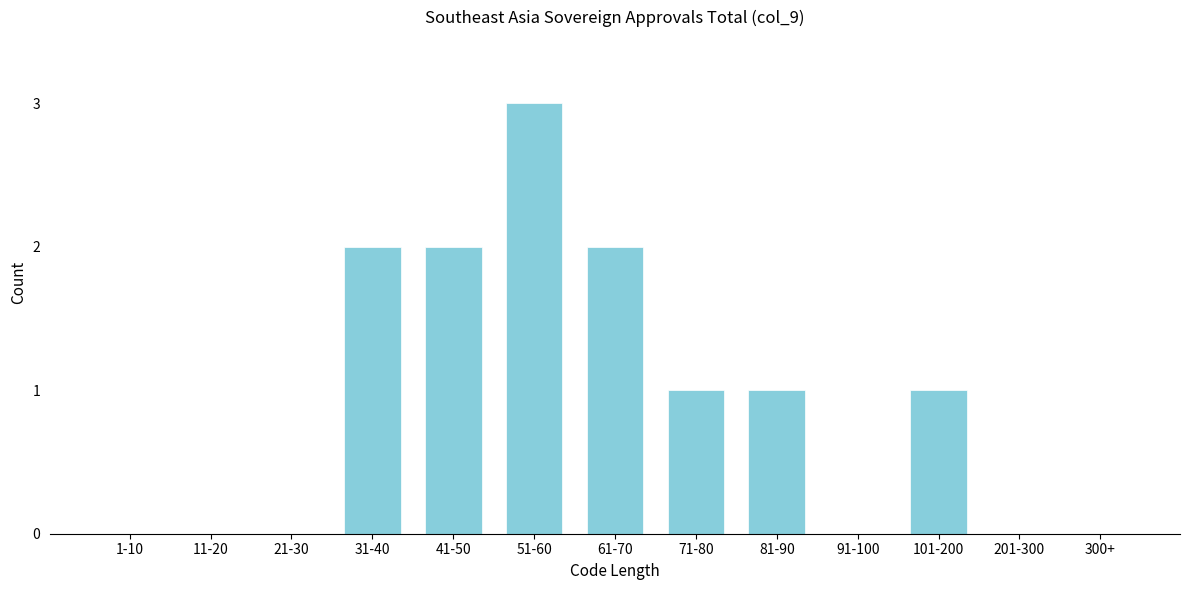

Reading right to left, transcribe all the data shown in this chart.

300+=0	201-300=0	101-200=1	91-100=0	81-90=1	71-80=1	61-70=2	51-60=3	41-50=2	31-40=2	21-30=0	11-20=0	1-10=0